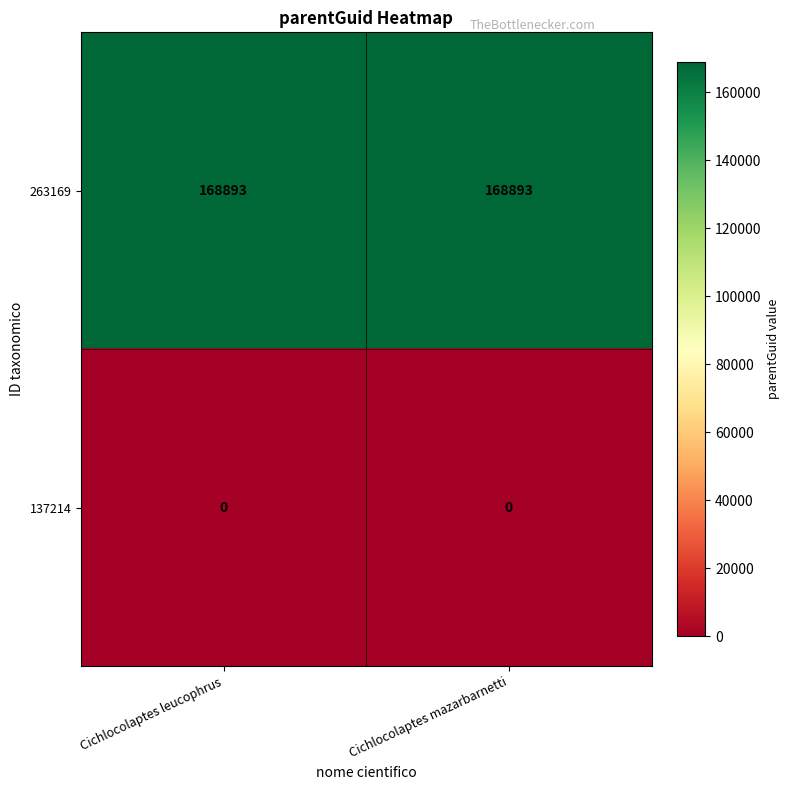

List the series in order of their peak value, lowest first.

137214, 263169